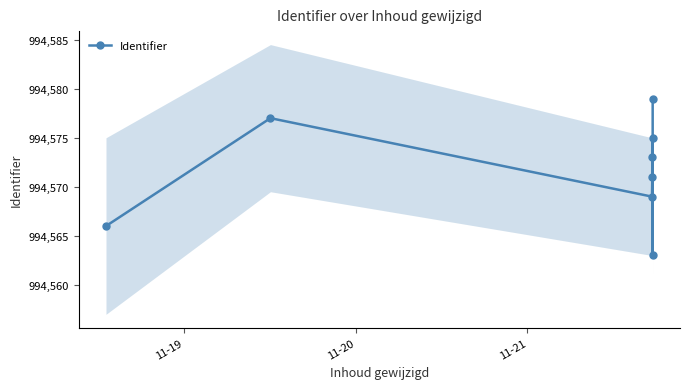

What is the sum of all values?

7956573